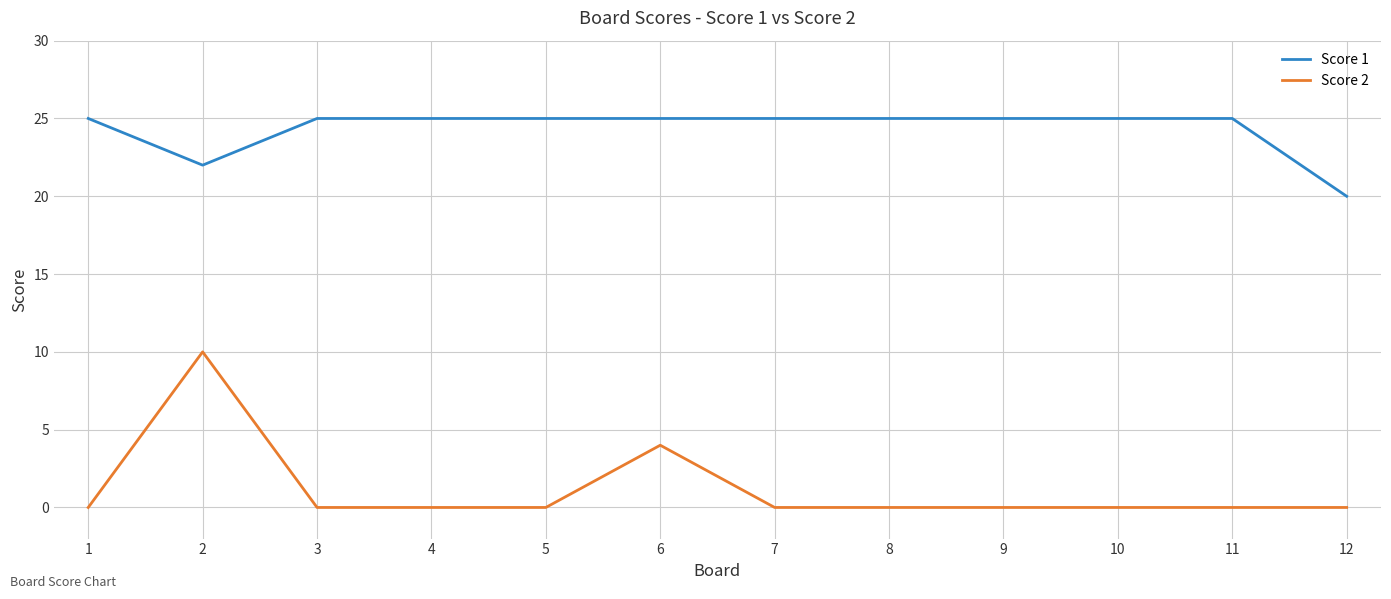

Reading left to right, what are all the values shown in this chart?

Score 1: 25	22	25	25	25	25	25	25	25	25	25	20
Score 2: 0	10	0	0	0	4	0	0	0	0	0	0